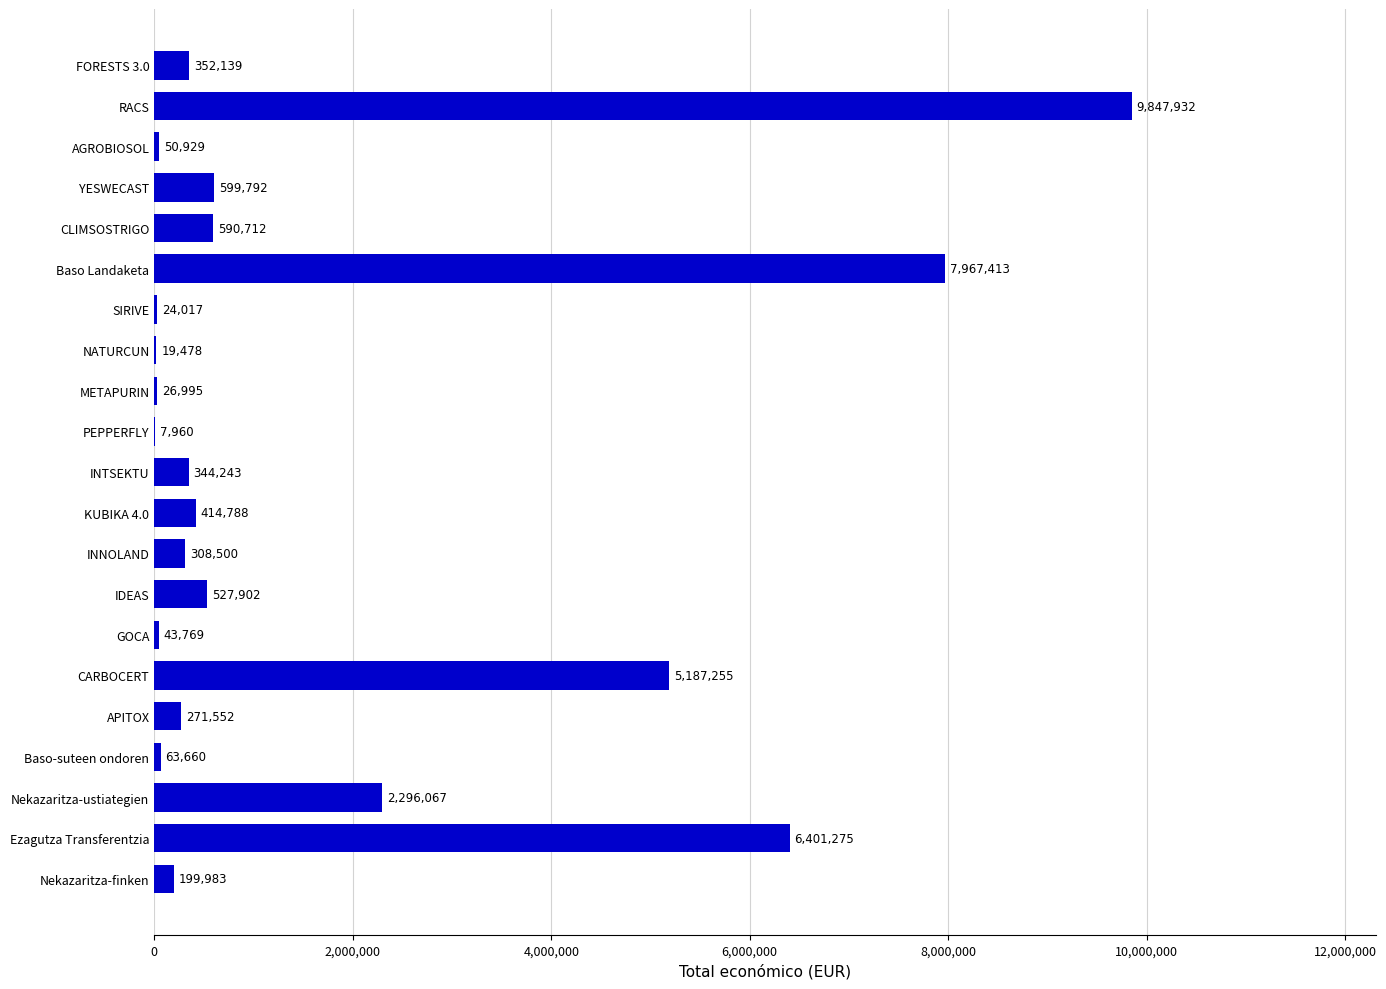

True or false: the data shows 308500 at INNOLAND.

True